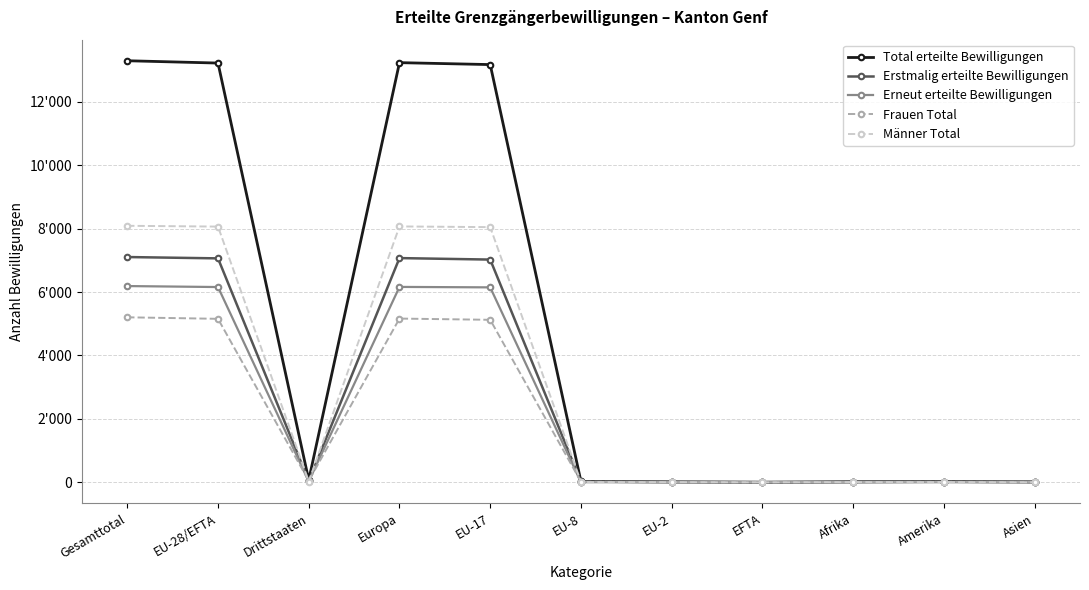

Does the chart have visible grid lines?

Yes